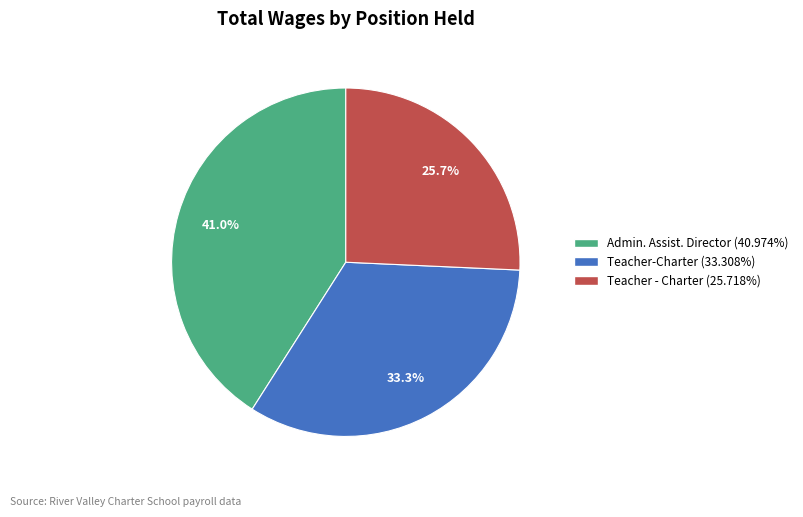

True or false: Admin. Assist. Director accounts for 41% of the total.

True